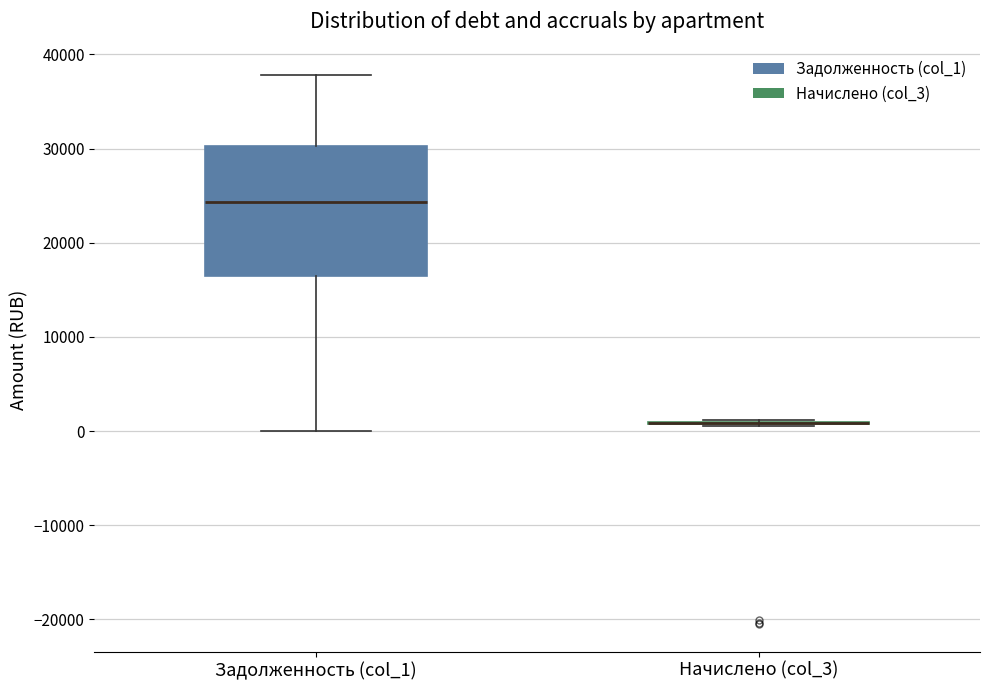

Reading left to right, transcribe this box plot: for each box, give where its median line is, the range the box spans, and where its two whiskers end, as read against the y-axis. The values are not printed on the chart, so give them approximately, as read against the axis.

Задолженность (col_1): median 24000, box 16000 to 30000, whiskers 0 to 38000
Начислено (col_3): box collapsed to a line at 1000, whiskers 1000 to 1000